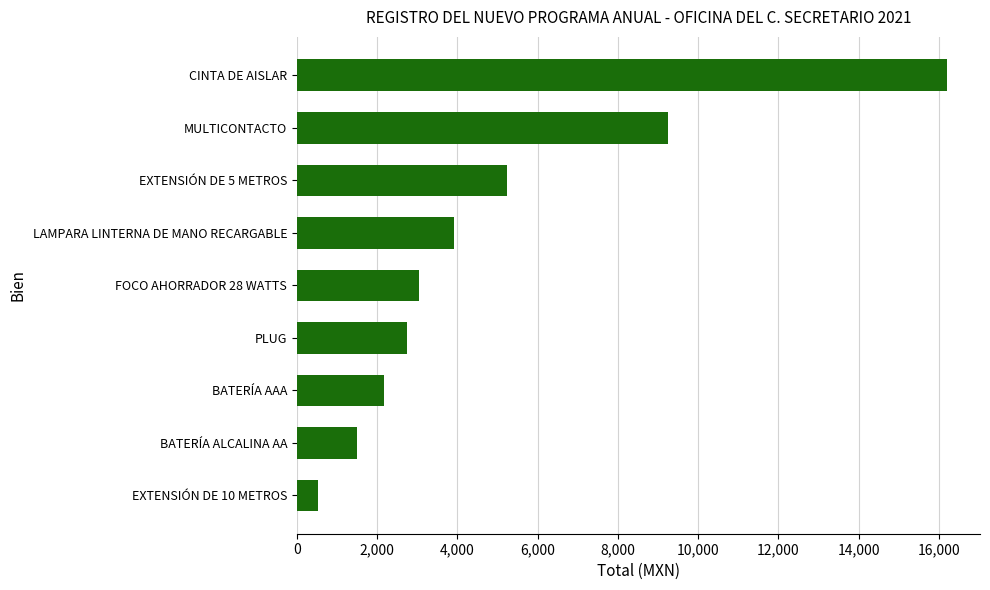

Where is the data nearest to the value 8372?

MULTICONTACTO